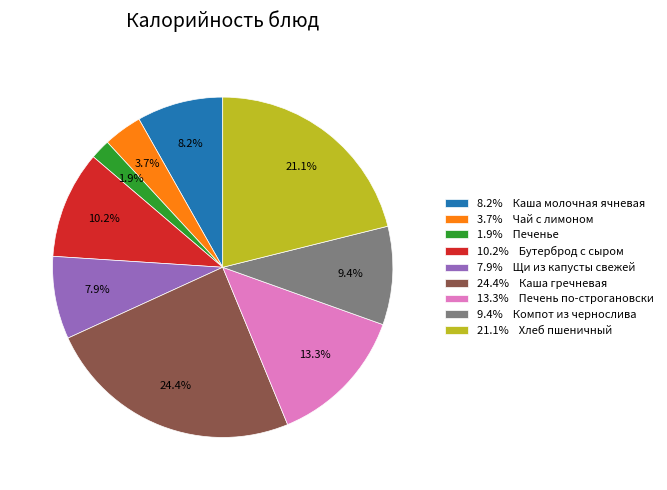

What is the smallest slice in the pie chart?

1.9% Печенье